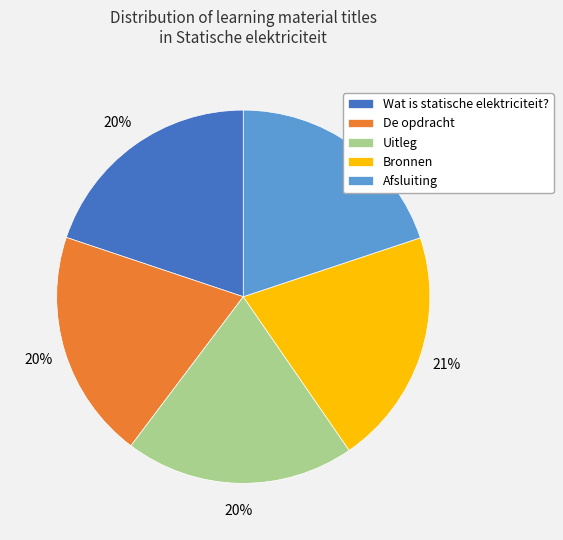

Does Uitleg represent more than half of the total?

No